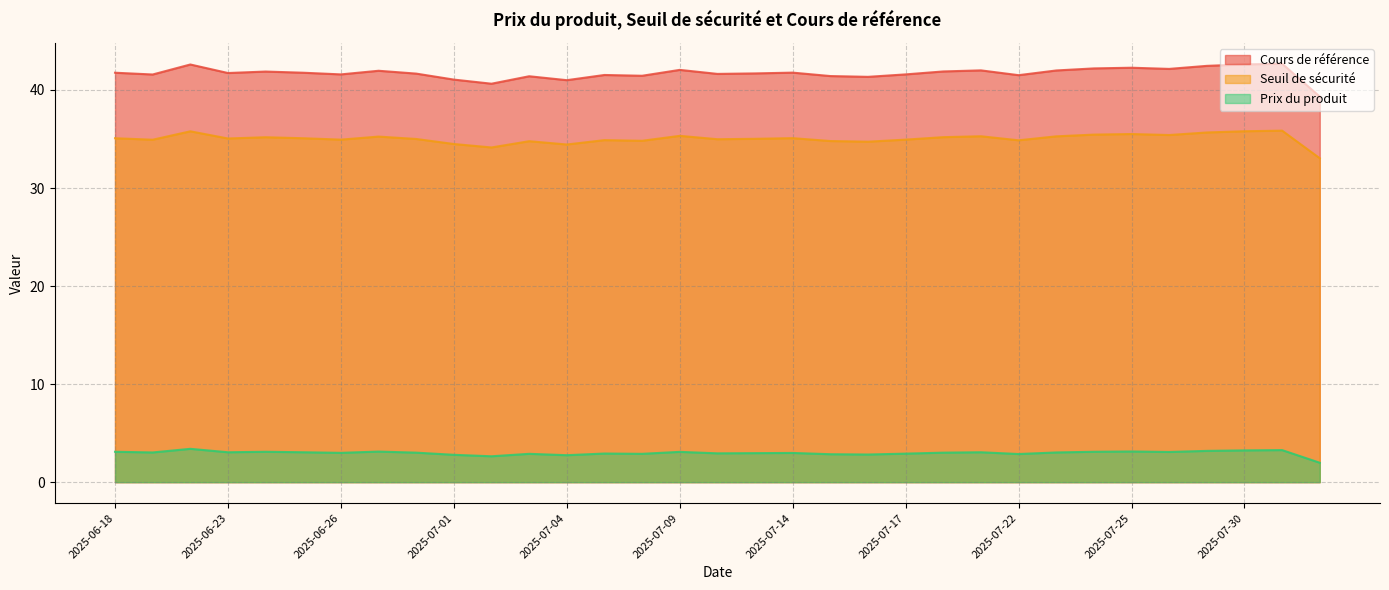

List the series in order of their overall mean, lowest first.

Prix du produit, Seuil de sécurité, Cours de référence